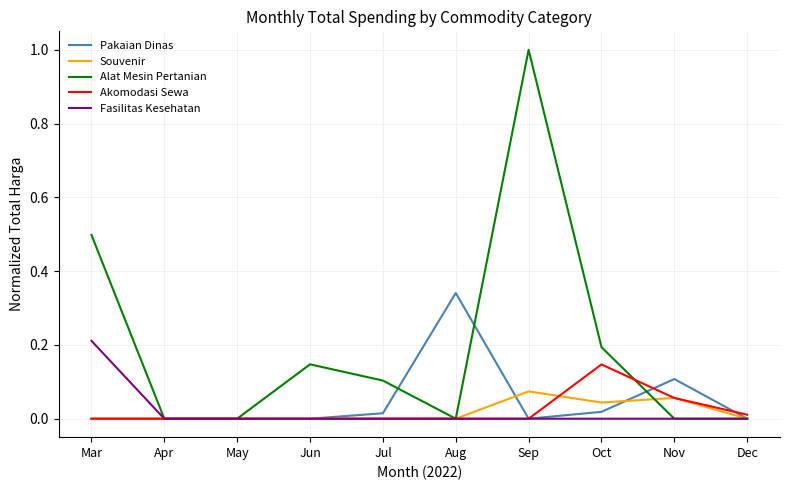

After their last crossing, which series has the higher values: Akomodasi Sewa or Souvenir?

Akomodasi Sewa